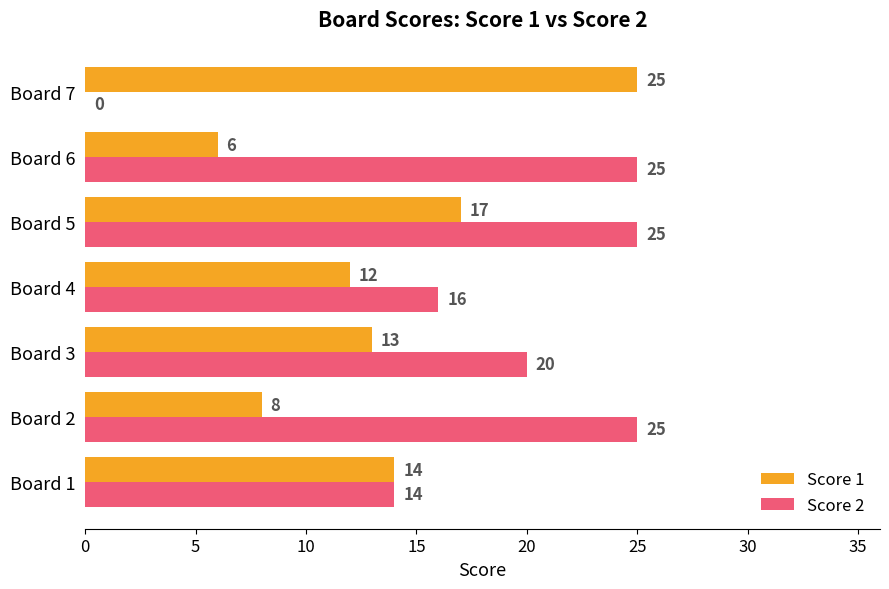

Count the number of data series in this chart.

2